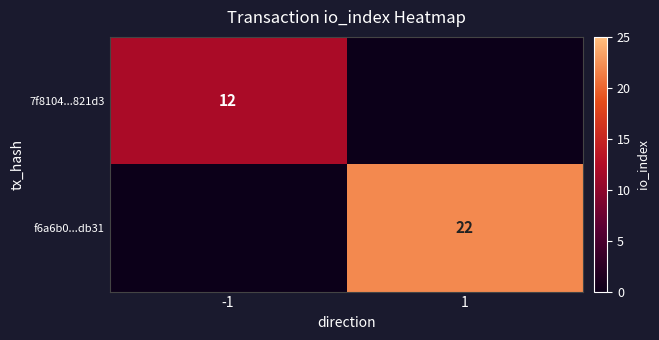

Is it true that f6a6b0...db31 equals 22 at 1?

True